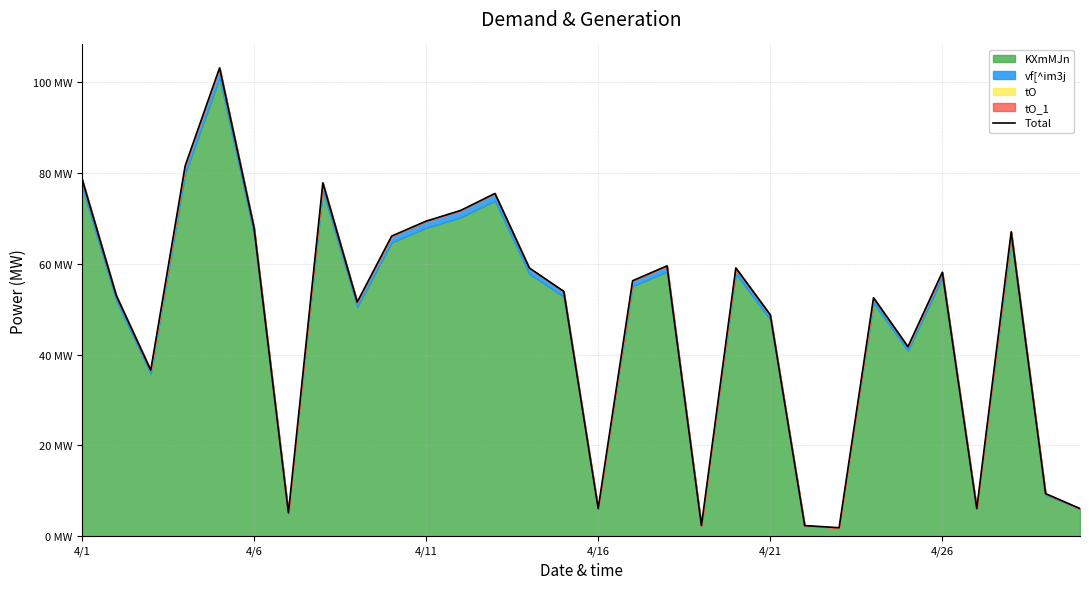

How many lines are shown in the chart?

1